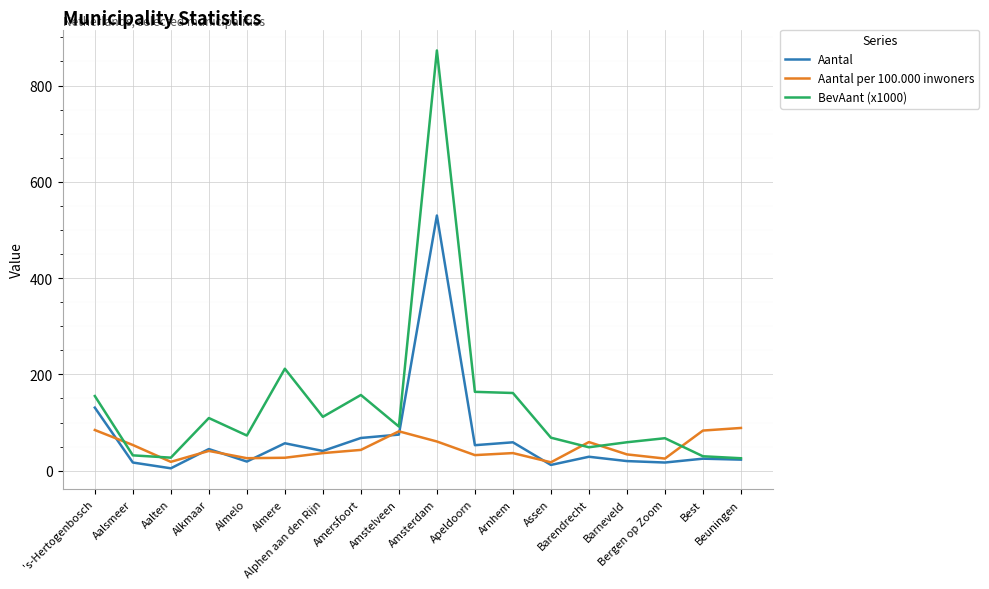

Where is Aantal nearest to the value 267?

's-Hertogenbosch